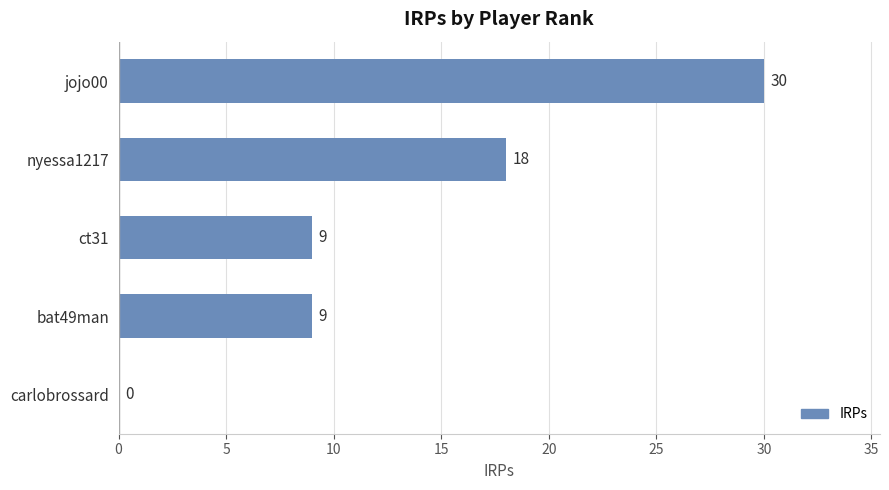

What is the sum of all values?

66